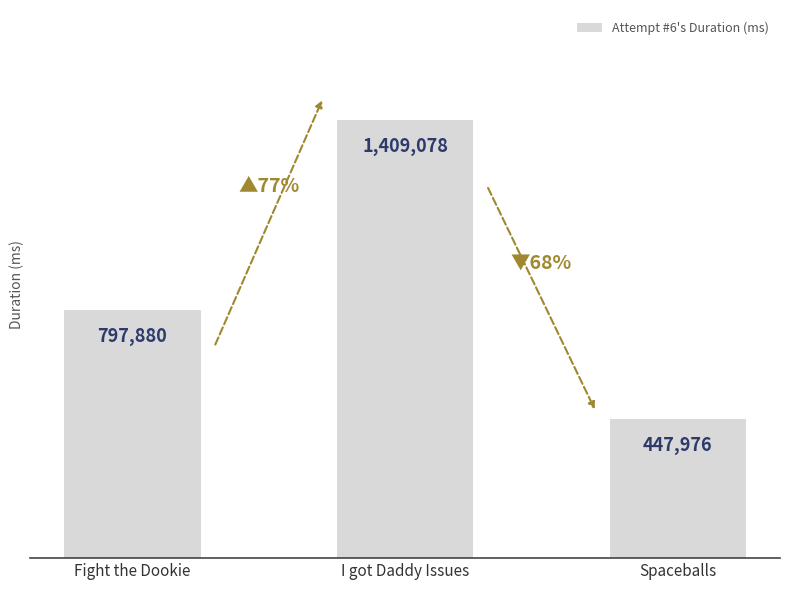

True or false: the data shows 493520 at I got Daddy Issues.

False